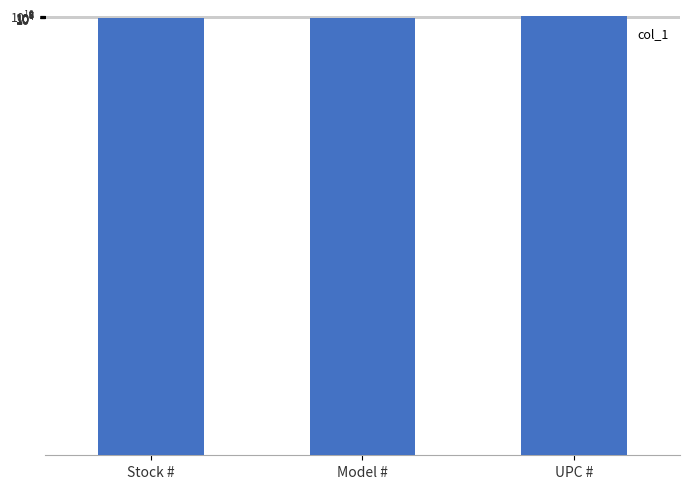

Are the bars grouped side by side (vs. stacked)?

No